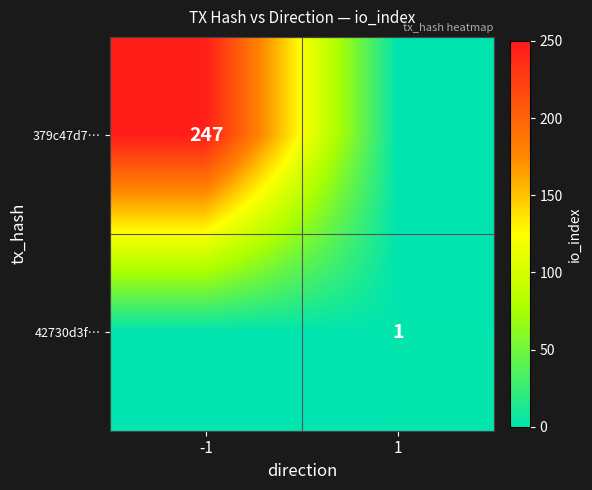

True or false: 42730d3f… has a value of 1 at 1.

True